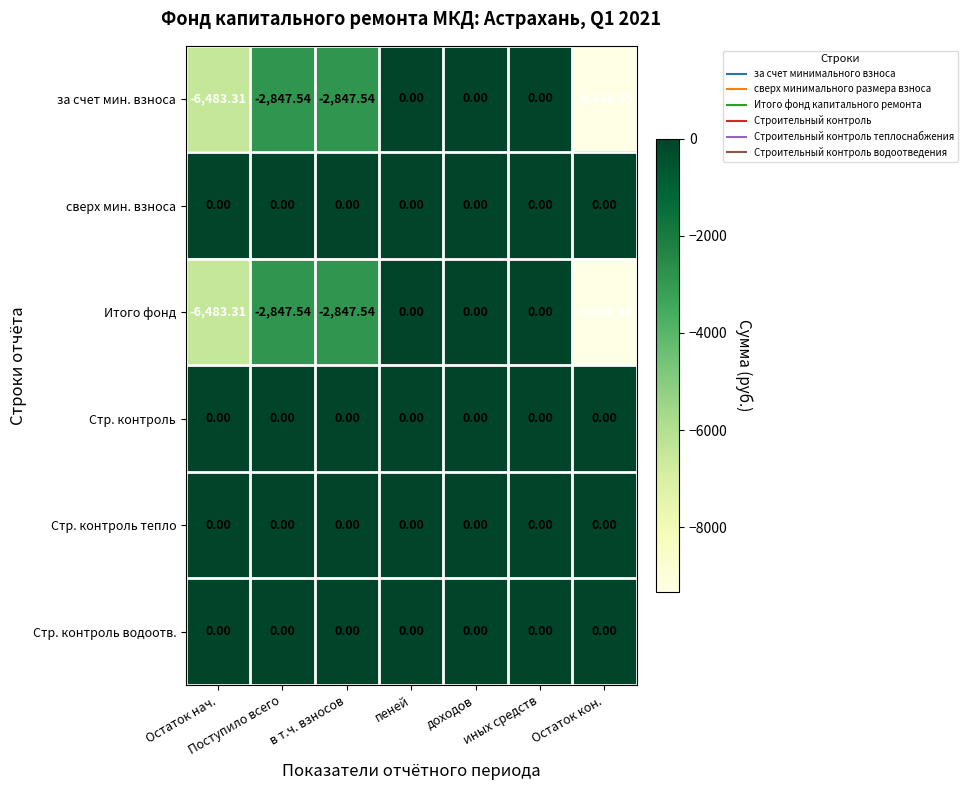

Which category has the lowest value in the Итого фонд series?

Остаток кон.